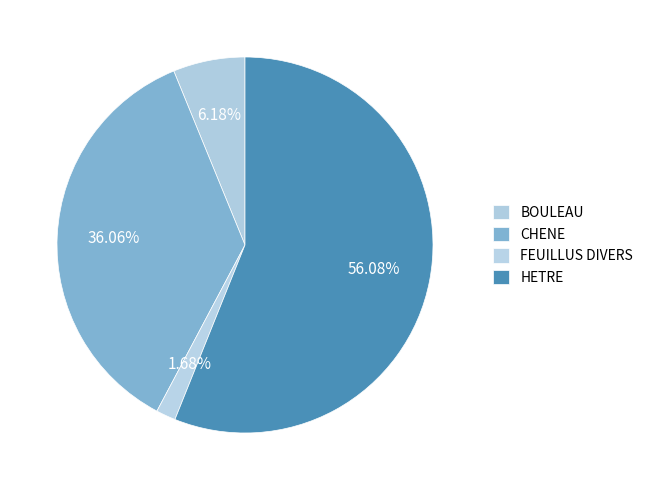

To the nearest percent, what portion does BOULEAU represent?

2%